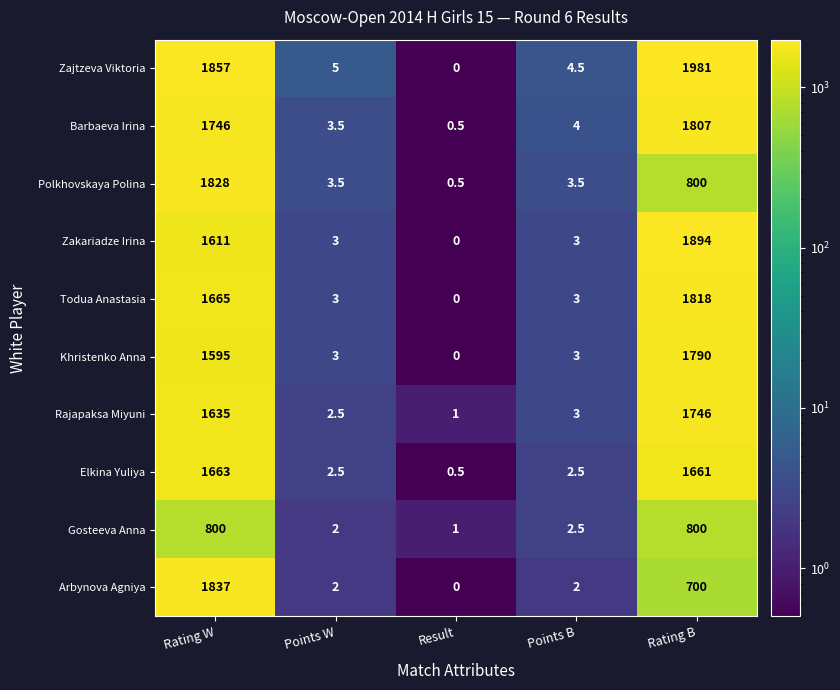

Where is Khristenko Anna nearest to the value 895?

Rating W